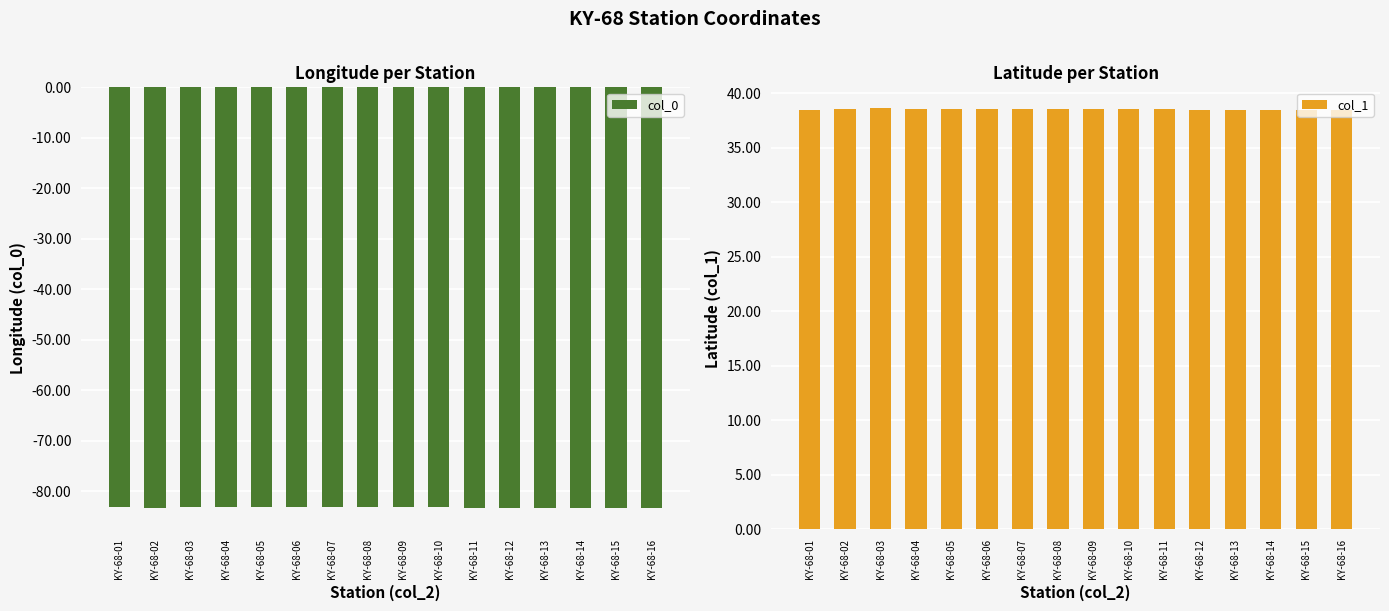

What is the sum of the col_0 values at KY-68-06 and KY-68-11?

-166.5